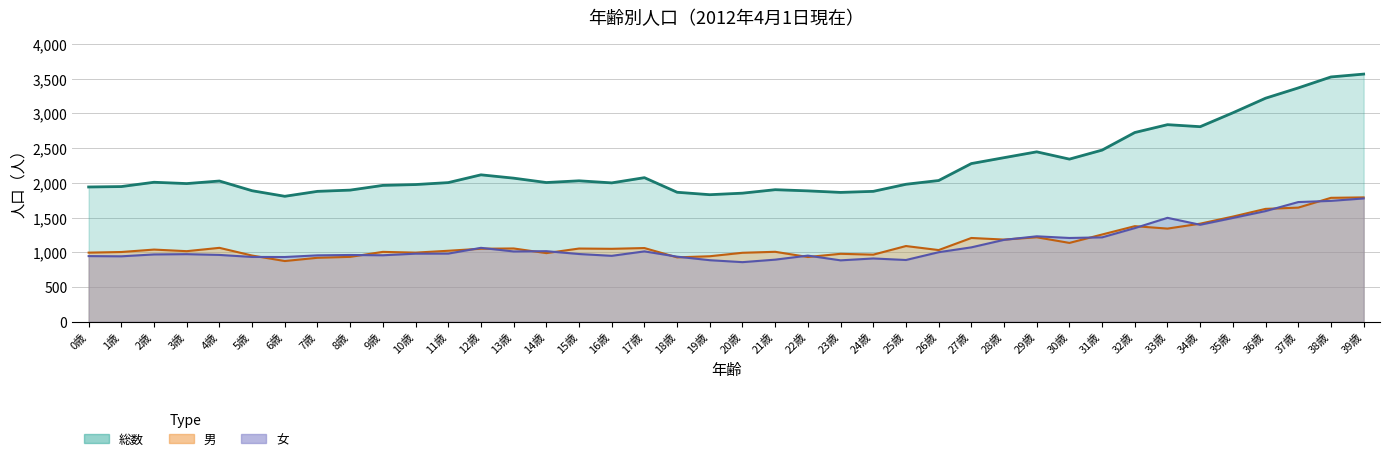

What is the approximate value of 男 at 12歳, to the nearest 50?

1050